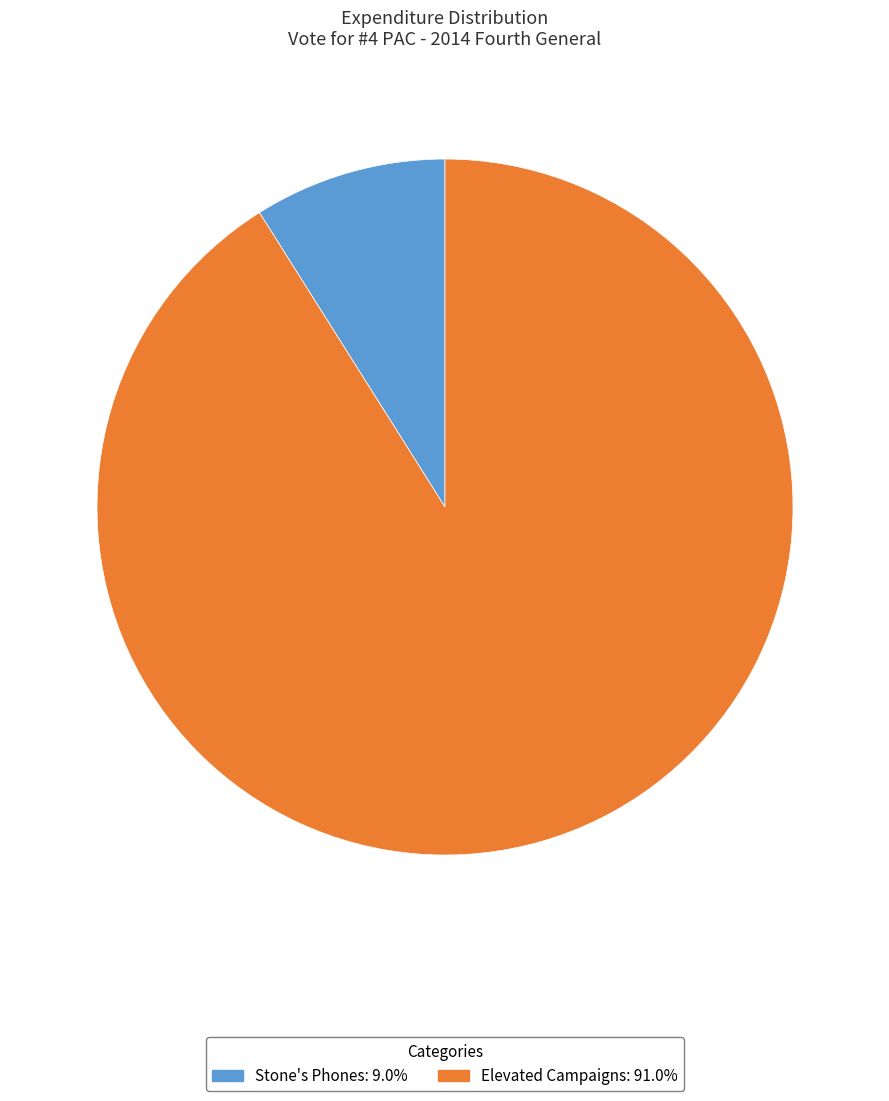

Is it true that Stone's Phones is 9% of the pie?

True